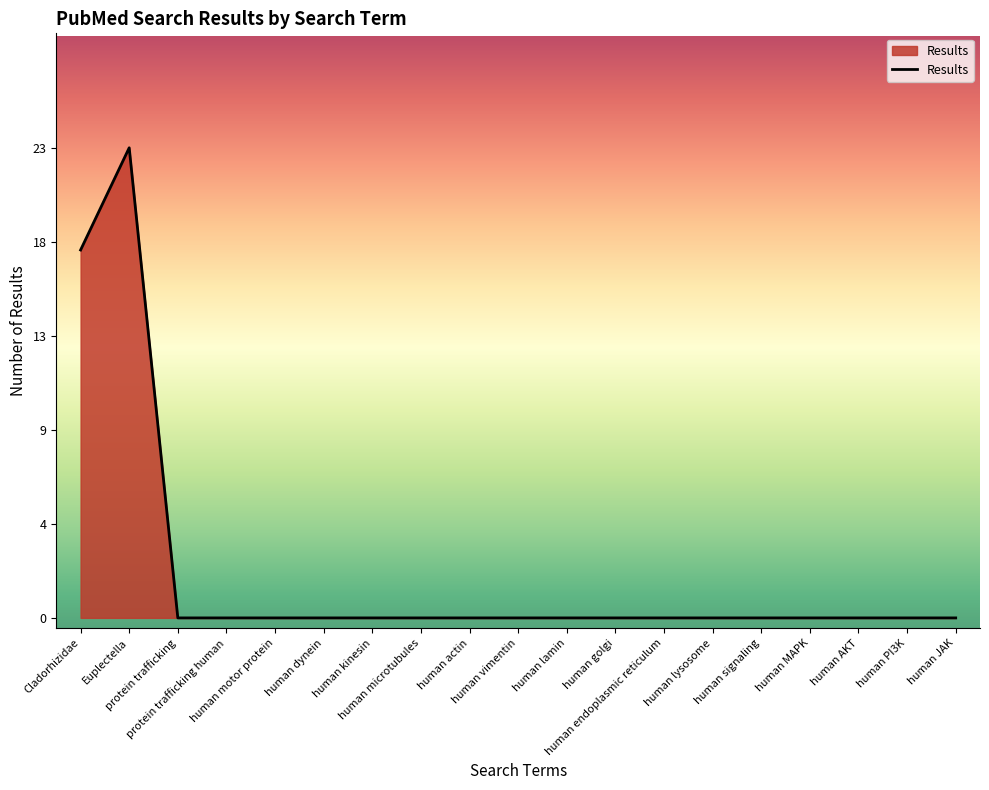

What is the sum of all values?

41